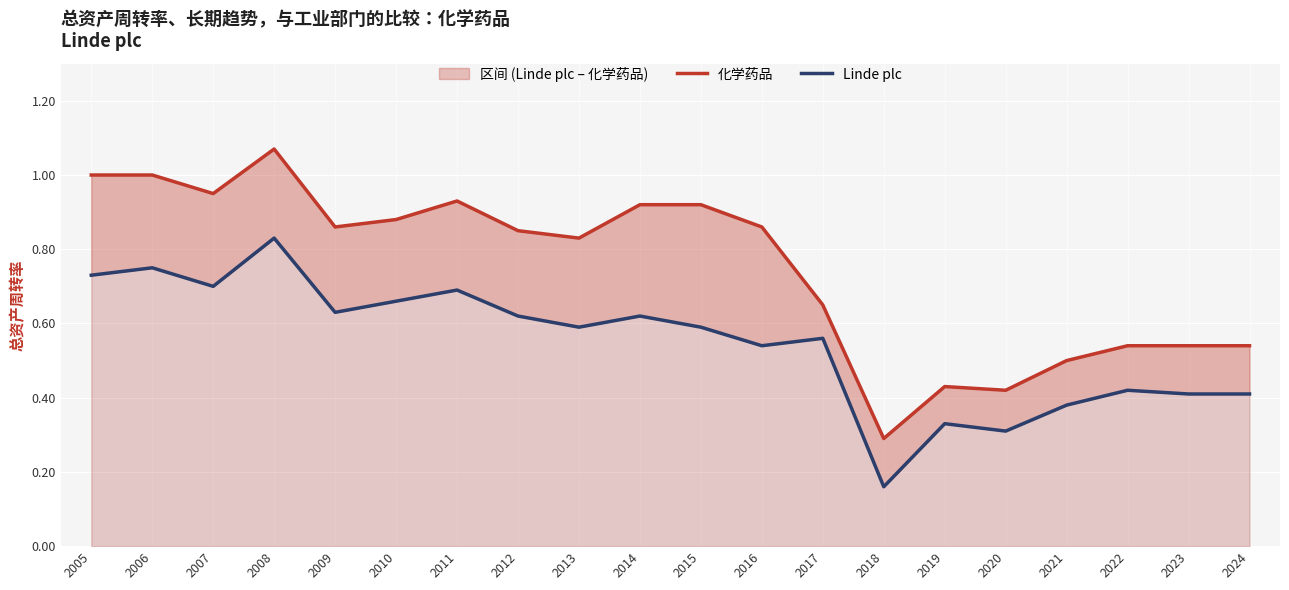

In Linde plc, how many points are higher than both neighbors (excluding endpoints)?

7